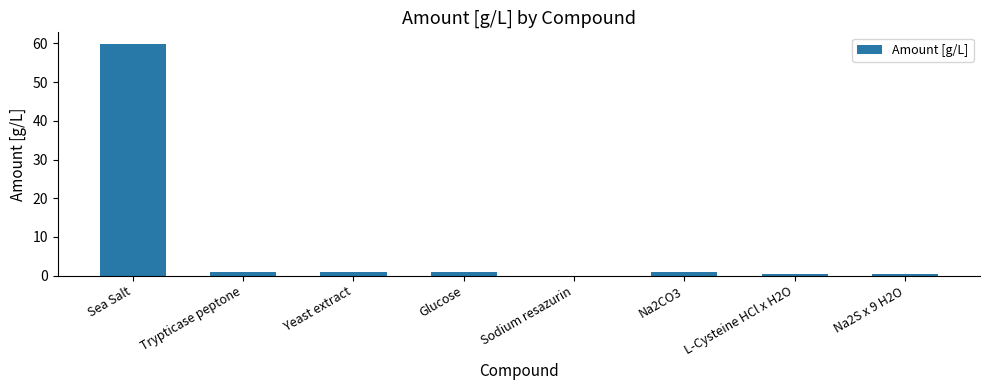

The value at Sea Salt is 96.9. True or false?

False